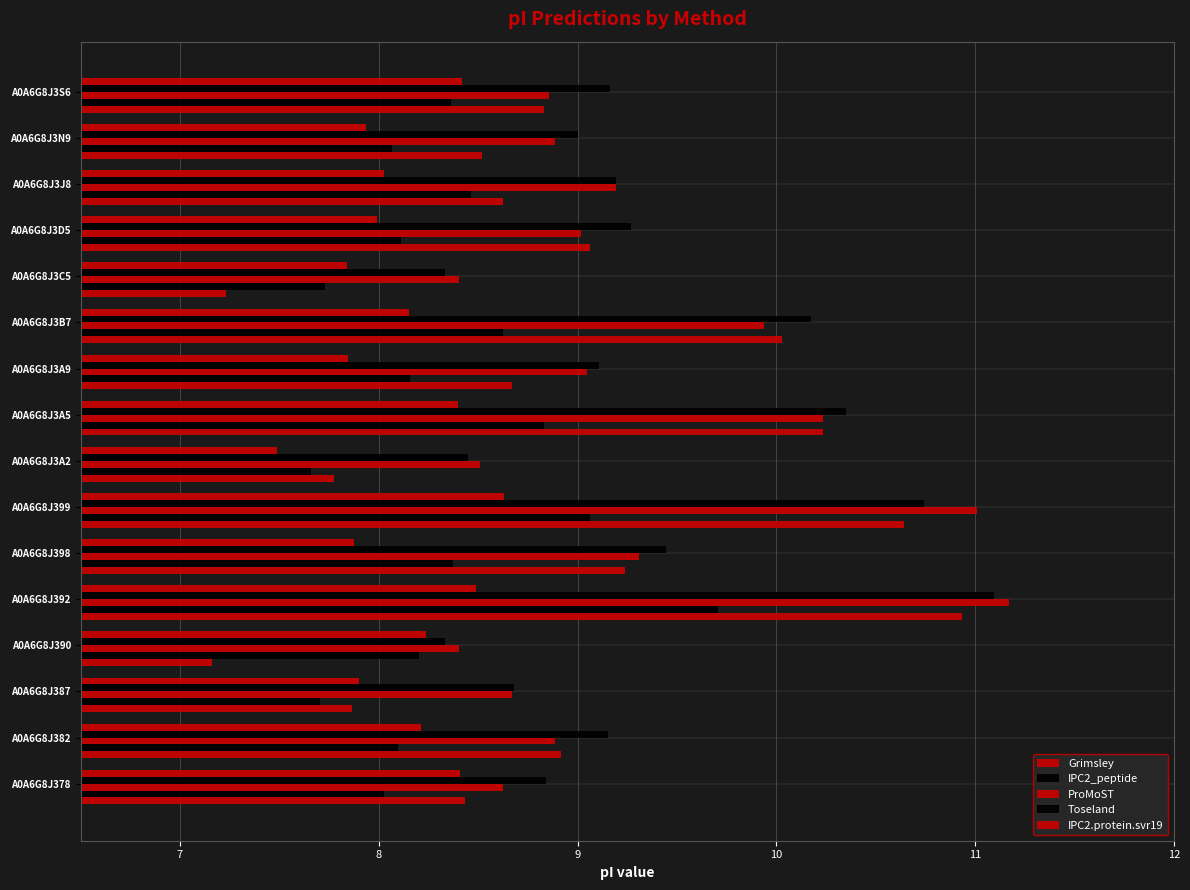

How many distinct data groups are displayed?

5